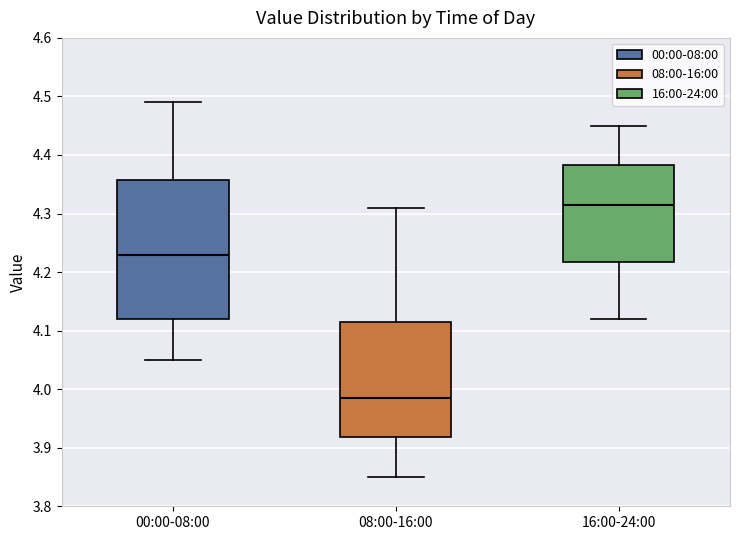

Reading left to right, read every box against the y-axis: the position of its median line, the range the box covers, and the ends of its whiskers. The values are not printed on the chart, so give them approximately, as read against the axis.

00:00-08:00: median 4.23, box 4.12 to 4.36, whiskers 4.05 to 4.49
08:00-16:00: median 3.99, box 3.92 to 4.12, whiskers 3.85 to 4.31
16:00-24:00: median 4.32, box 4.22 to 4.38, whiskers 4.12 to 4.45